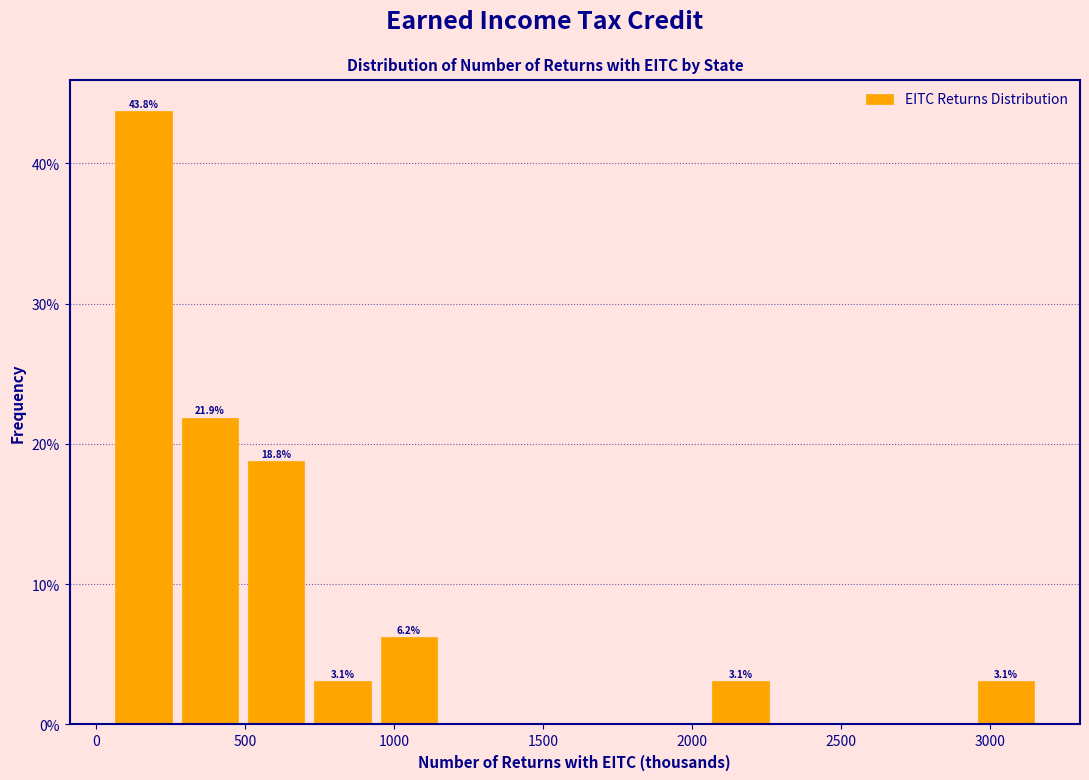

Over which range of the x-axis is the bar tallest?

50 to 250